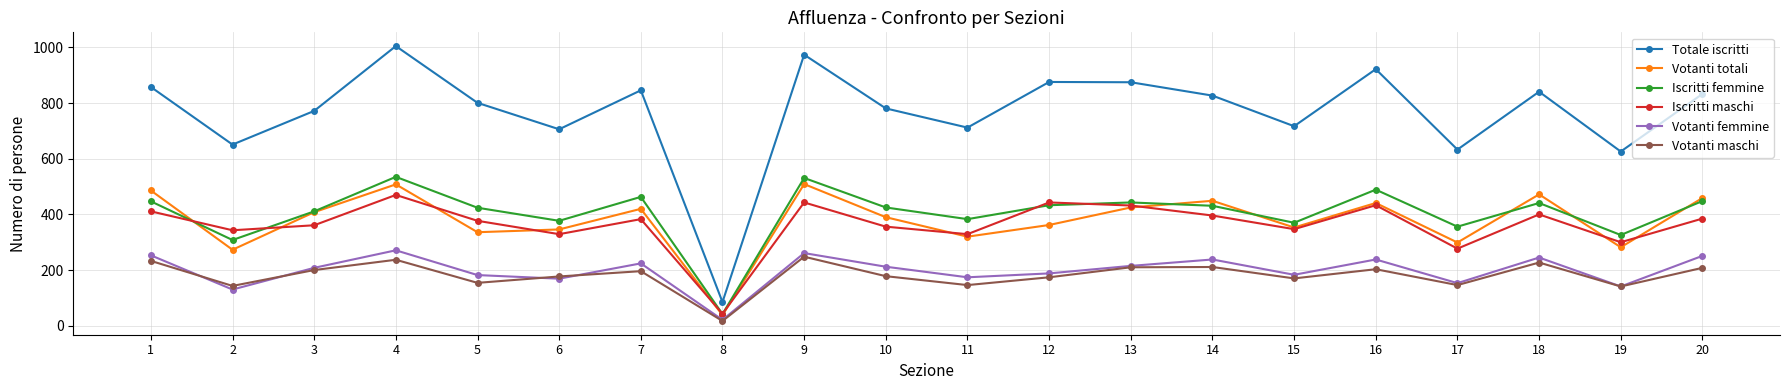

What are all the series names shown in the legend?

Totale iscritti, Votanti totali, Iscritti femmine, Iscritti maschi, Votanti femmine, Votanti maschi